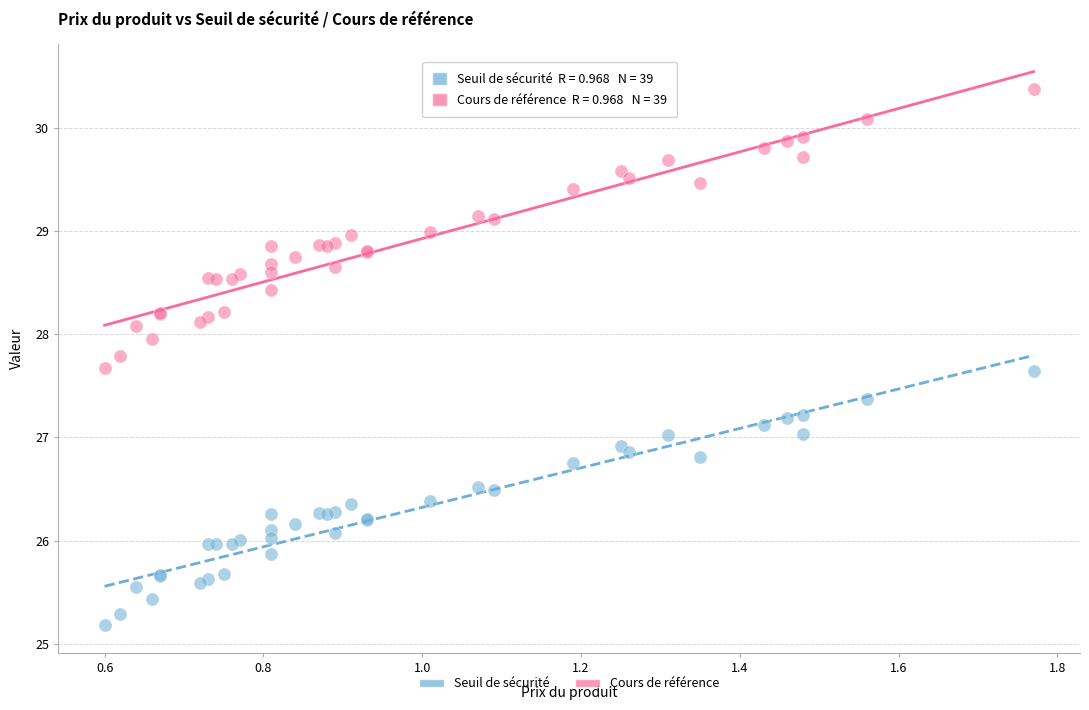

Which series has the widest spread of Y values?

Cours de référence